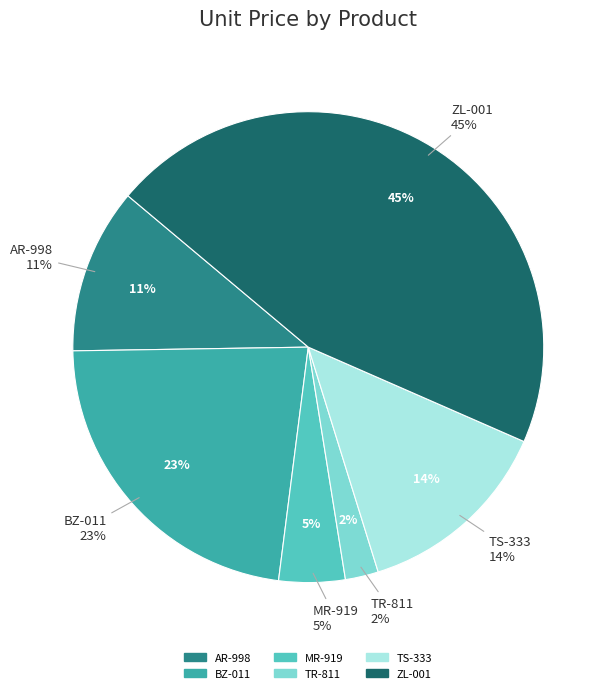

Is it true that BZ-011 is 17% of the pie?

False